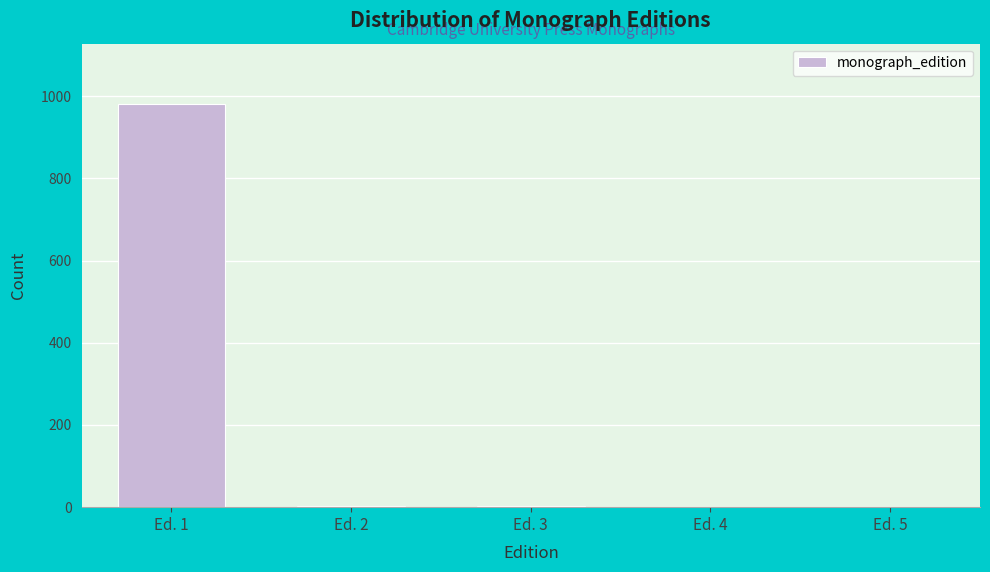

Which label corresponds to the largest value in the chart?

Ed. 1